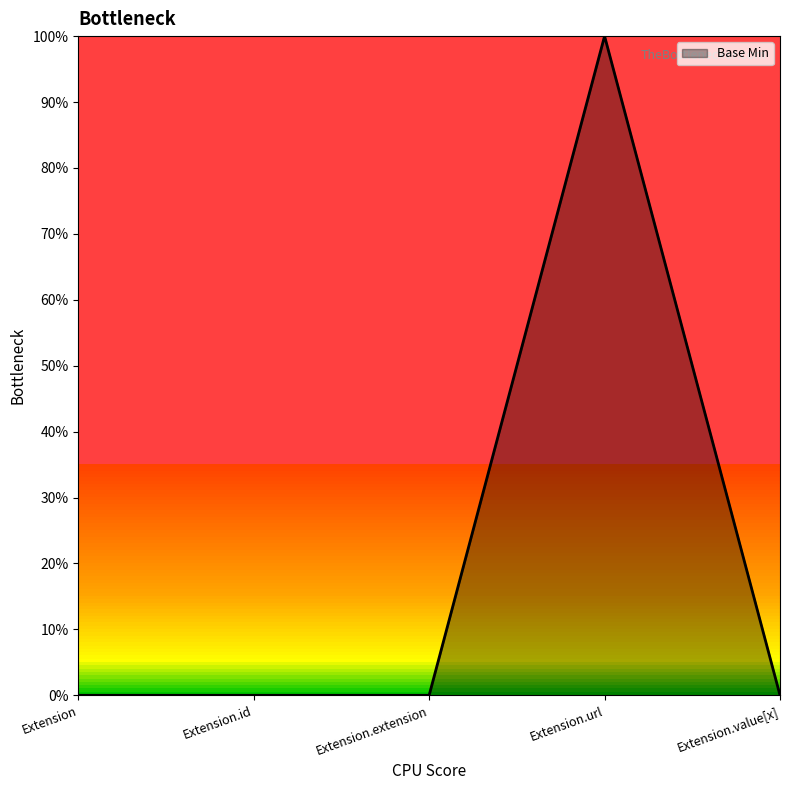

Is this an area chart (filled region under the line)?

Yes